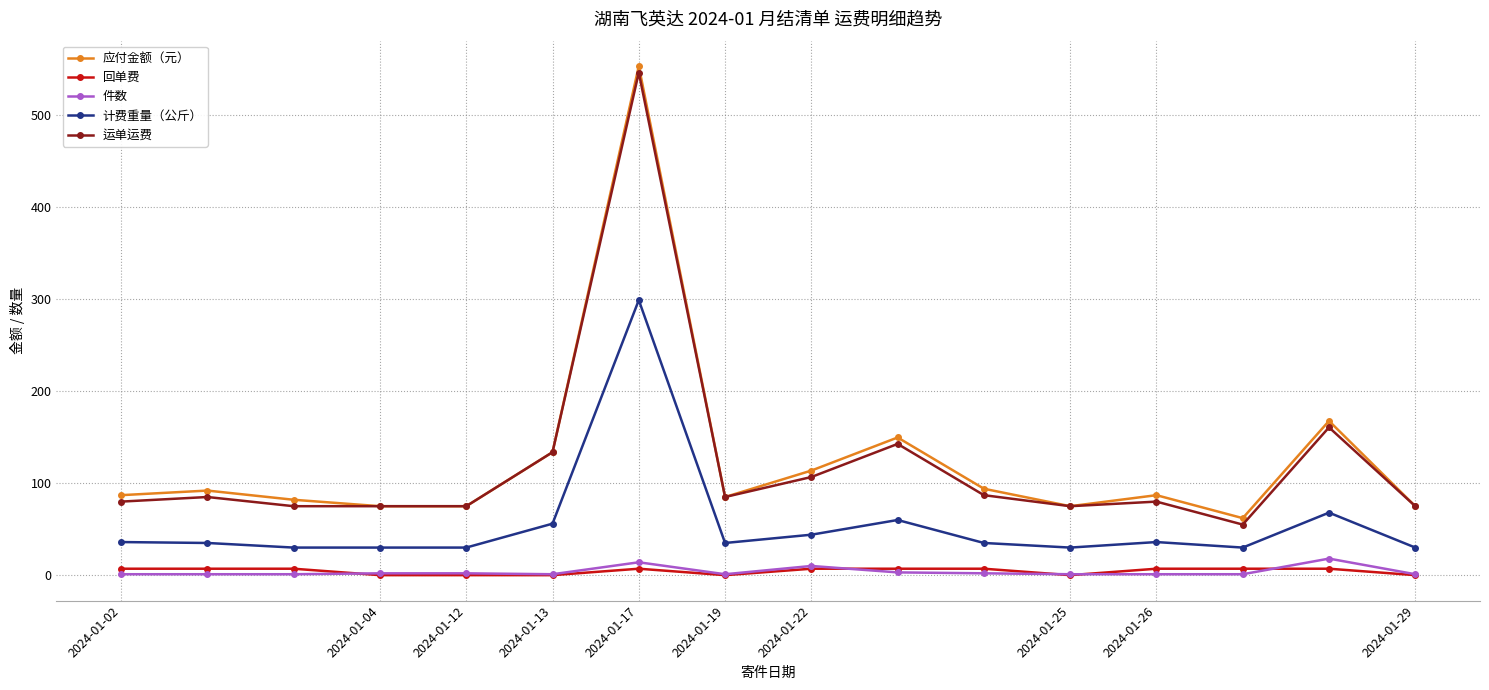

What is the greatest value displayed?

553.7